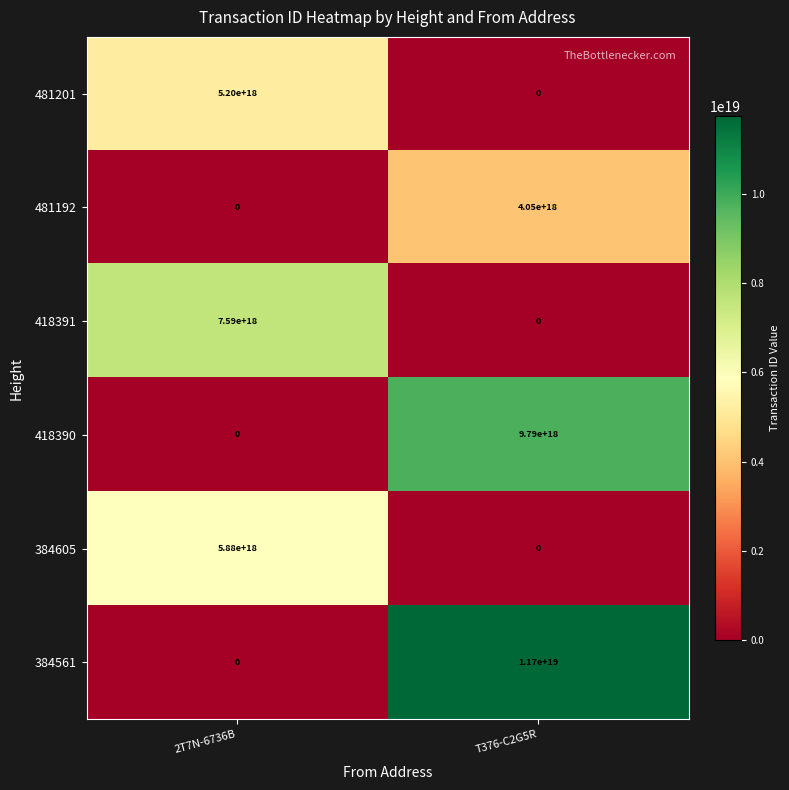

Which series has the widest spread of values?

384561